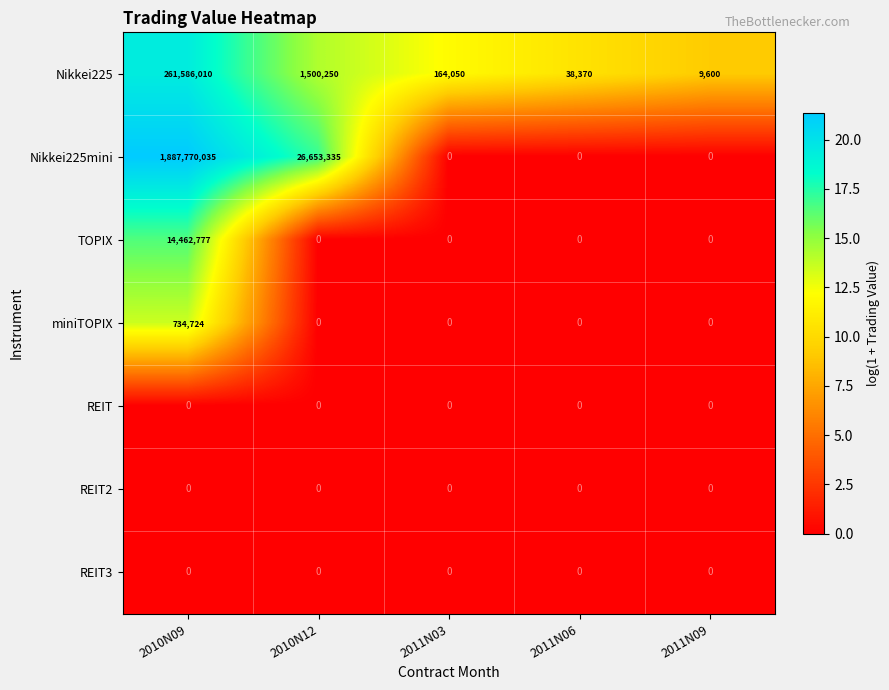

At which category does the chart reach its peak across all series?

2010N09